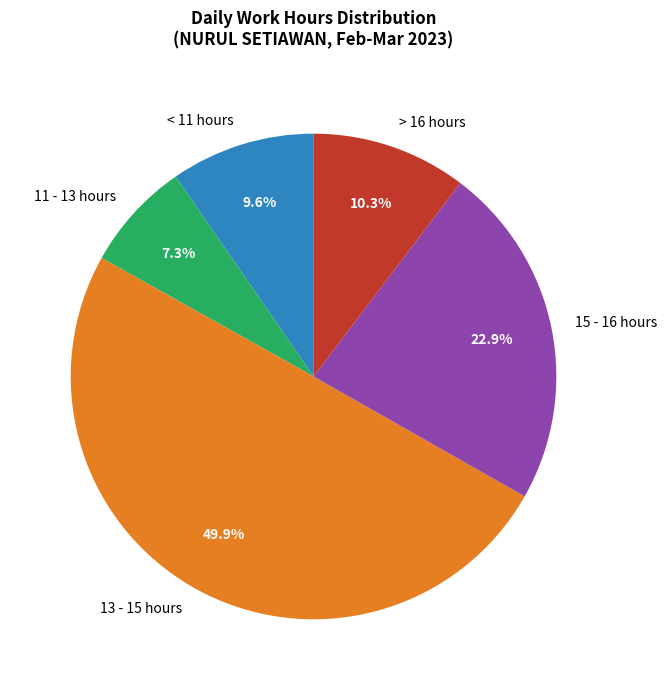

What is the smallest slice in the pie chart?

11 - 13 hours